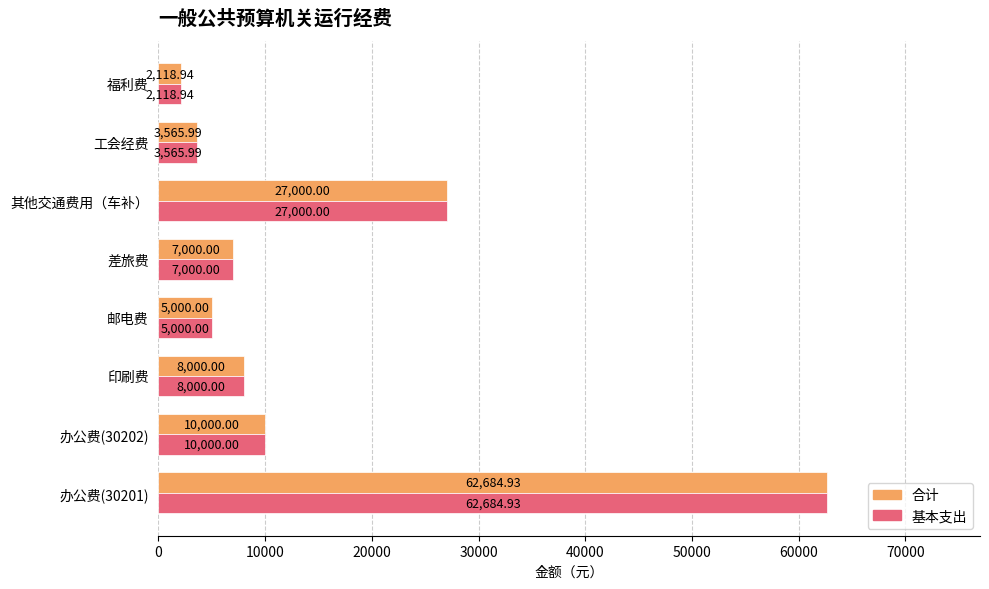

At which category does the chart reach its minimum across all series?

福利费